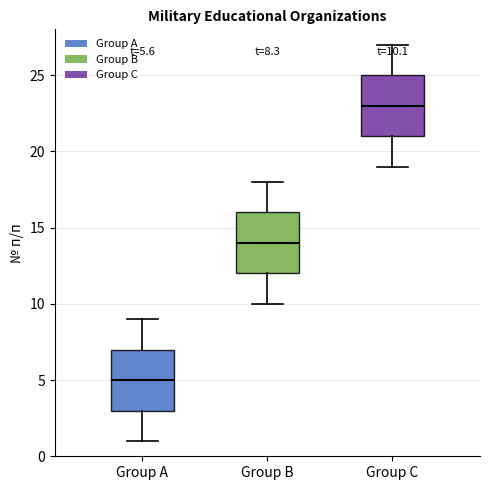

Which box has the lowest median line?

Group A